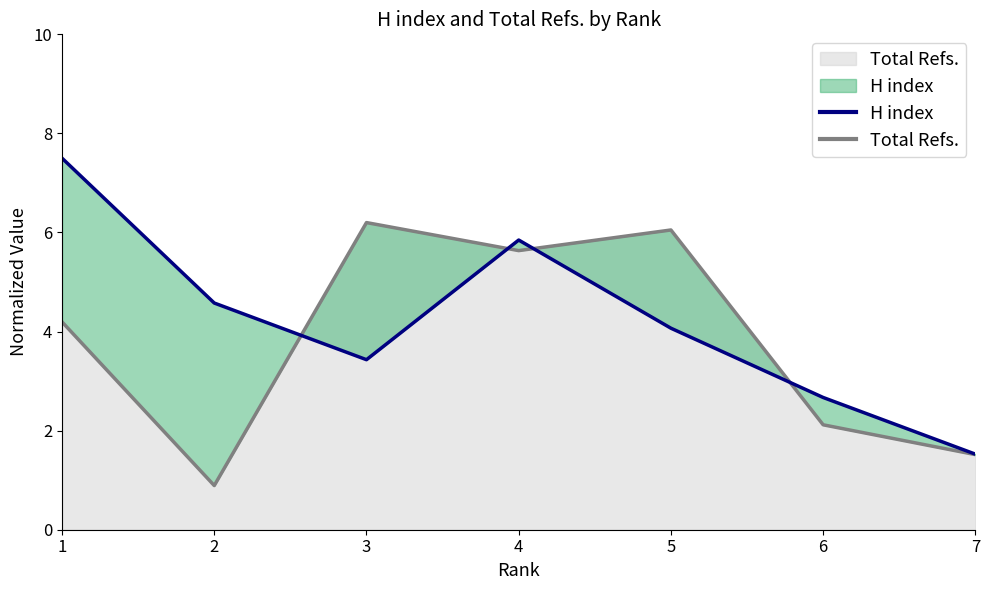

At how many categories does at least one series exceed 1?

7